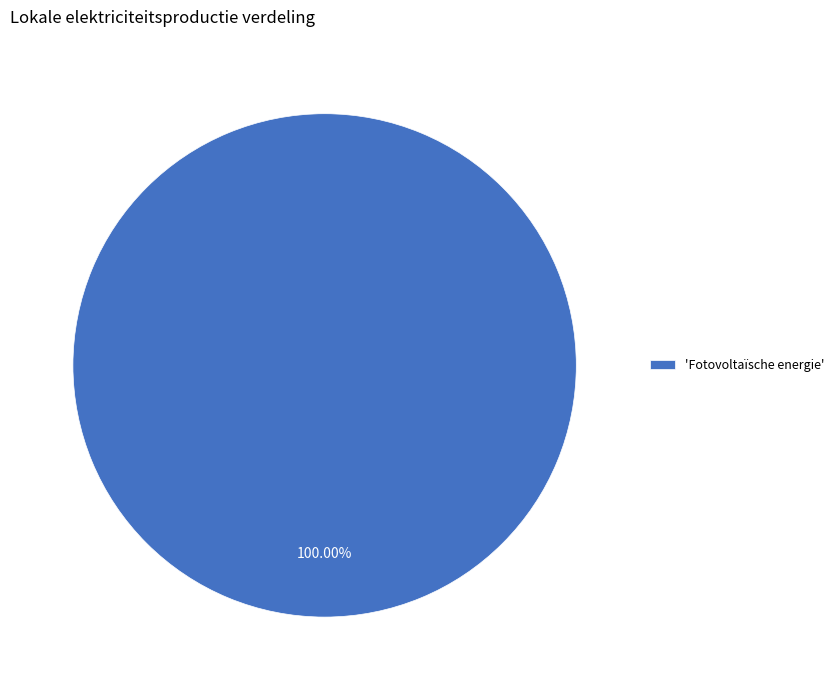

How many slices are in this pie chart?

1